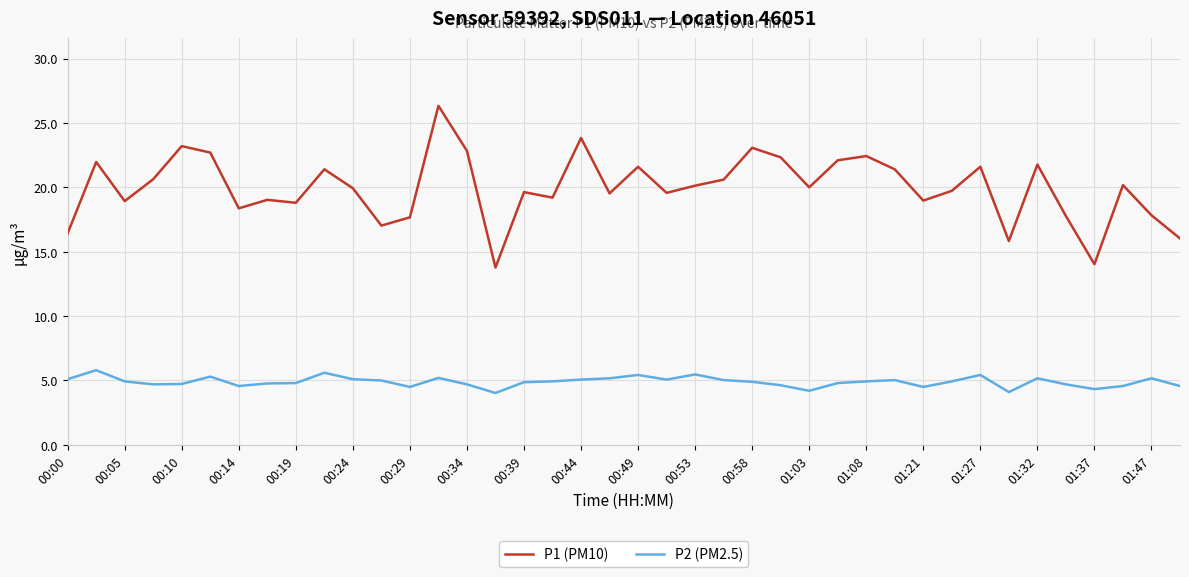

What is the smallest value displayed?

4.0